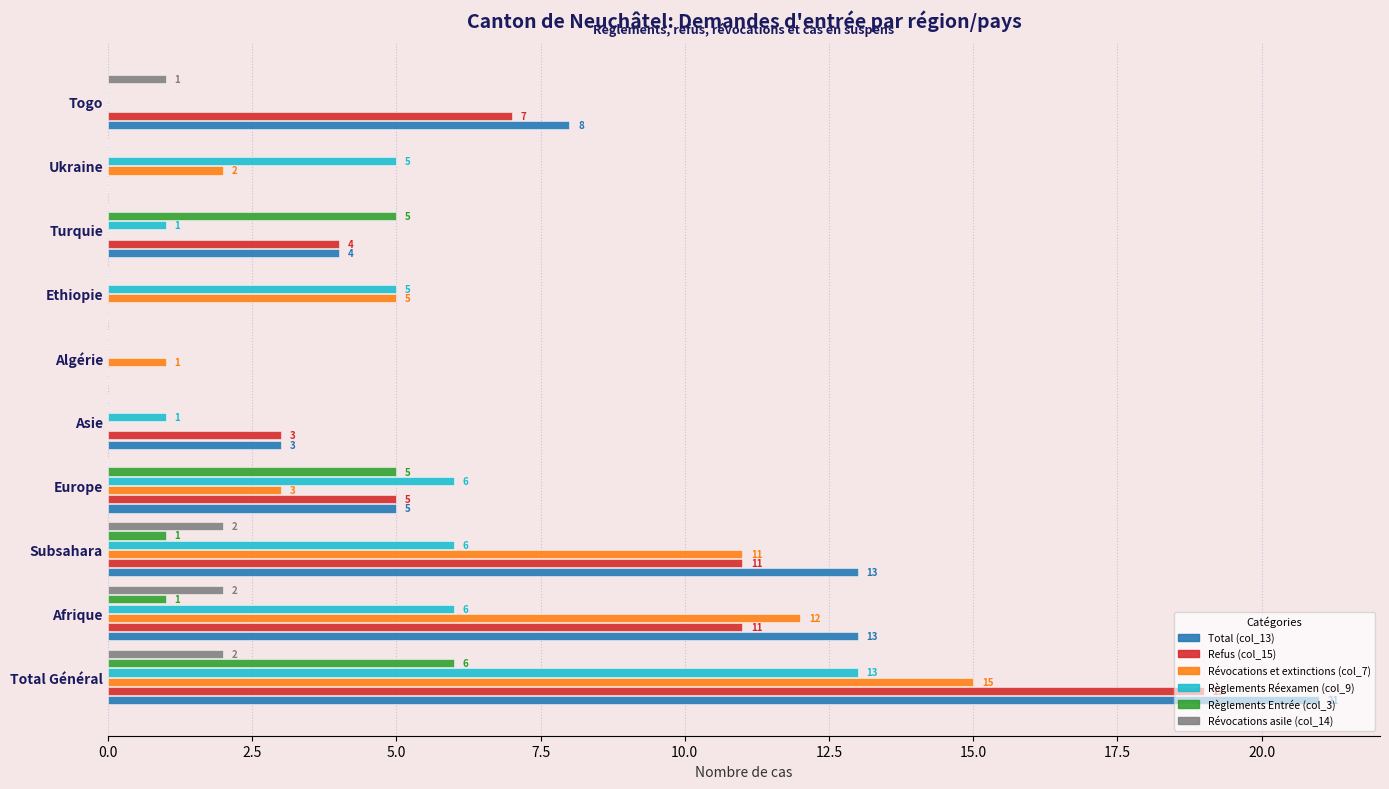

Where is Révocations et extinctions (col_7) nearest to the value 7?

Ethiopie